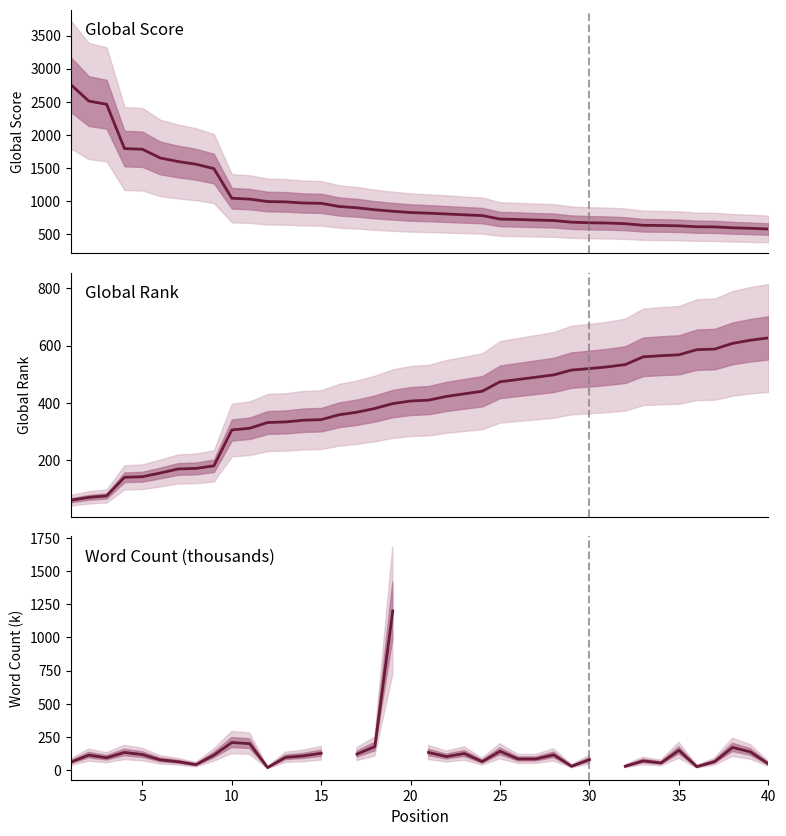

What value does the Global Score series have at 30?

670.0